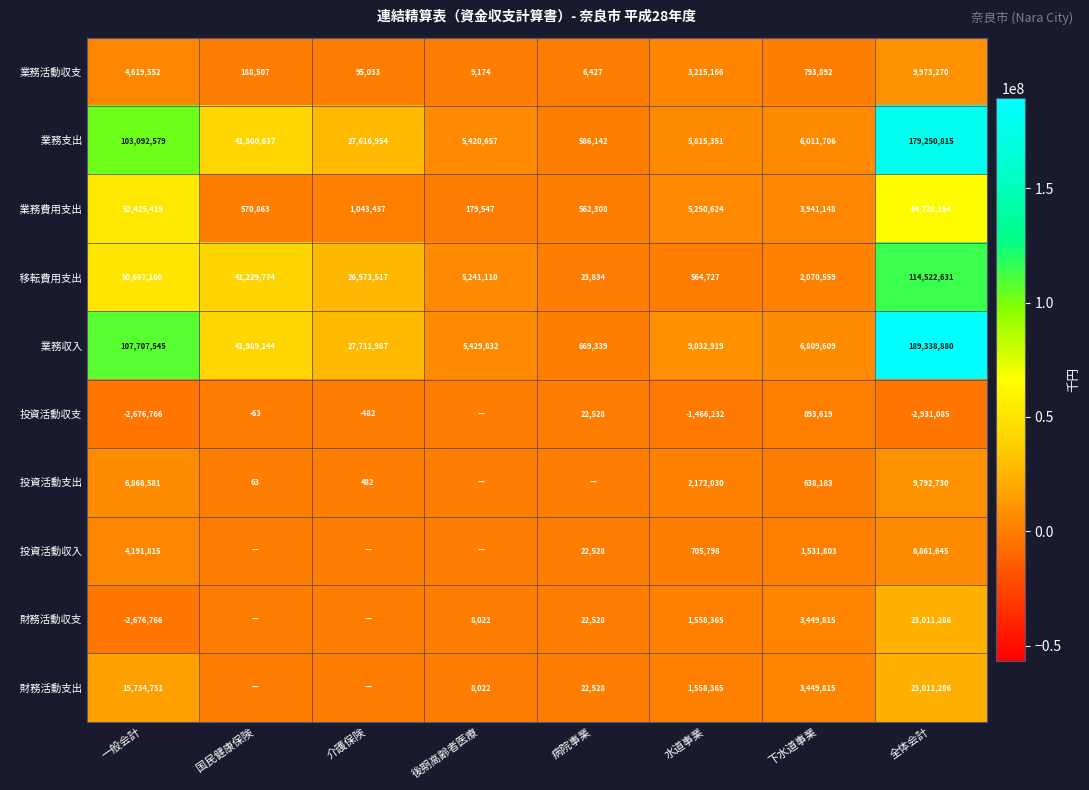

The 財務活動収支 series shows -2676766 at 一般会計. True or false?

True